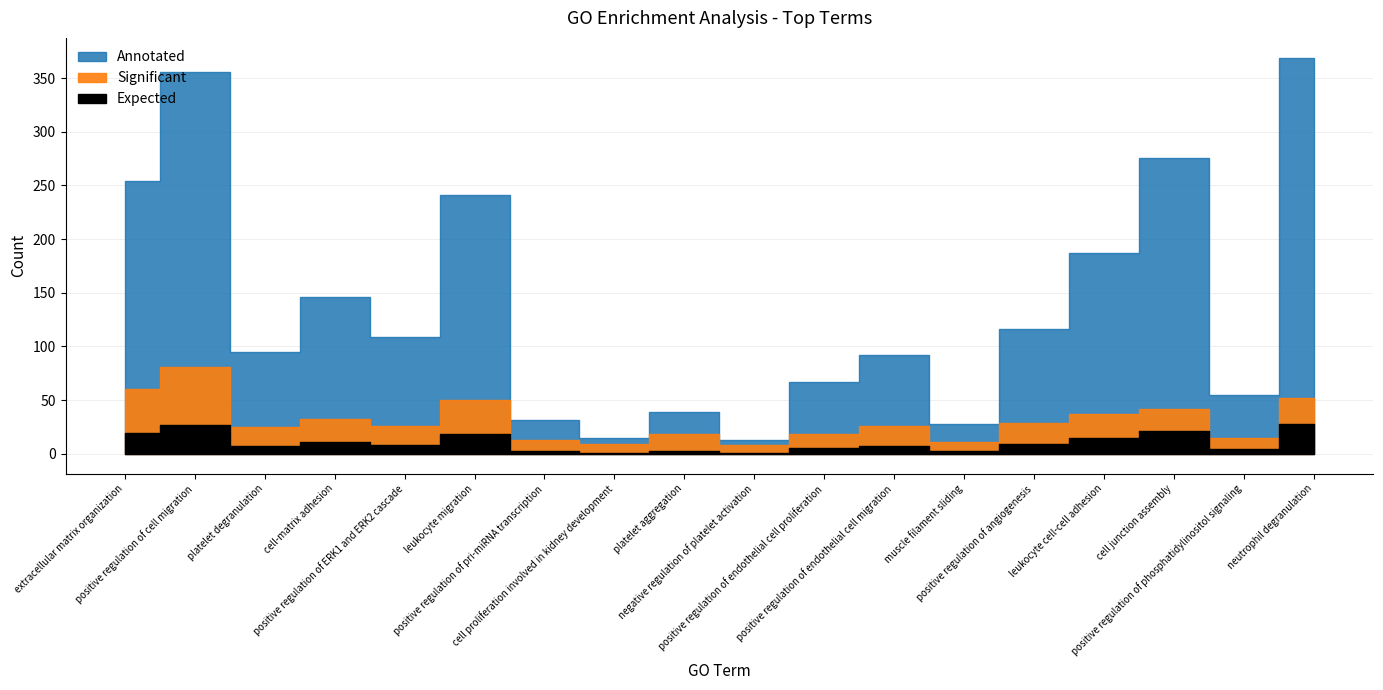

At negative regulation of platelet activation, list the series in order from smallest to largest.

Expected, Significant, Annotated